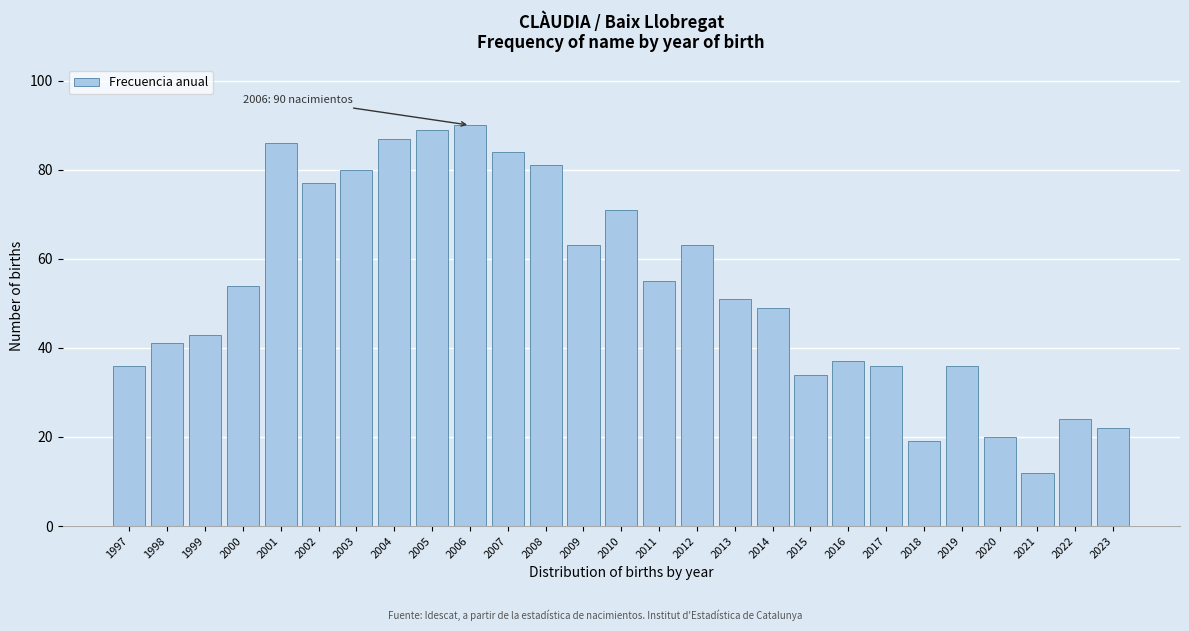

Reading left to right, what are all the values shown in this chart?

36	41	43	54	86	77	80	87	89	90	84	81	63	71	55	63	51	49	34	37	36	19	36	20	12	24	22